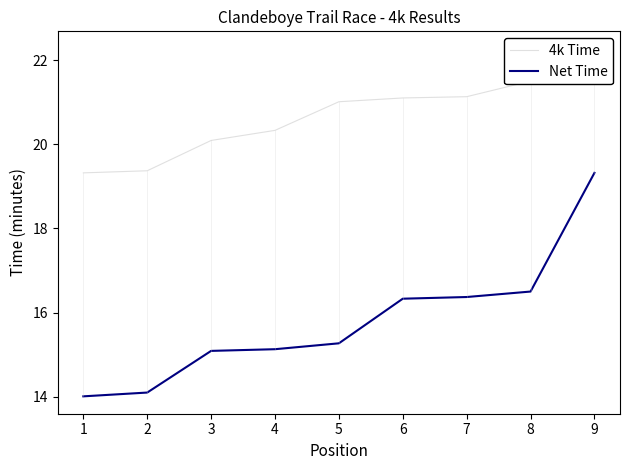

At which label does Net Time first exceed 15?

3